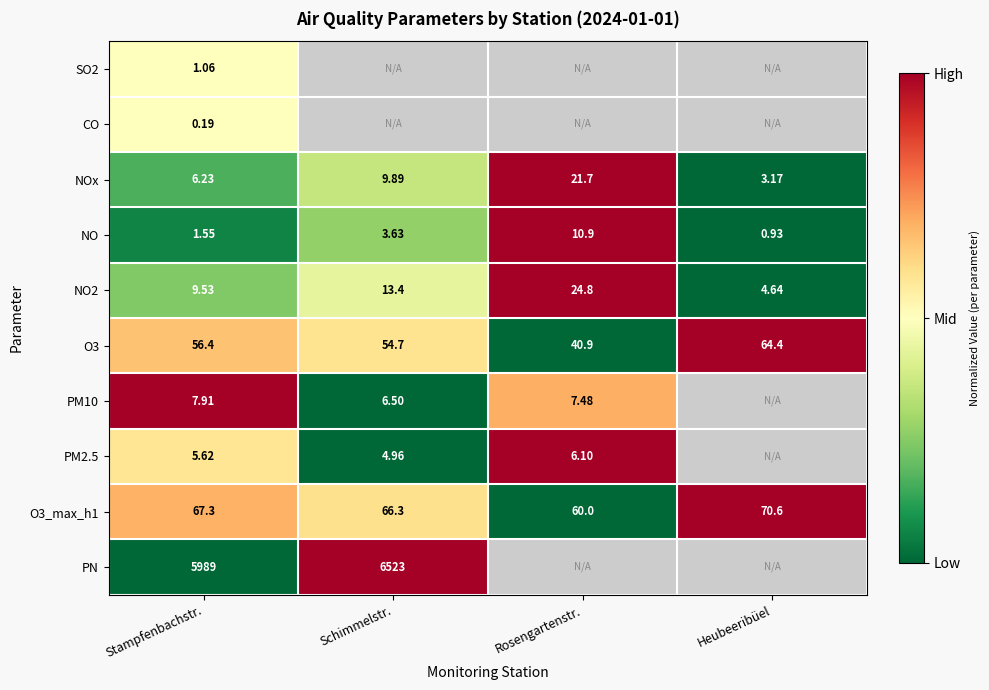

Where is NO2 nearest to the value 14?

Schimmelstr.